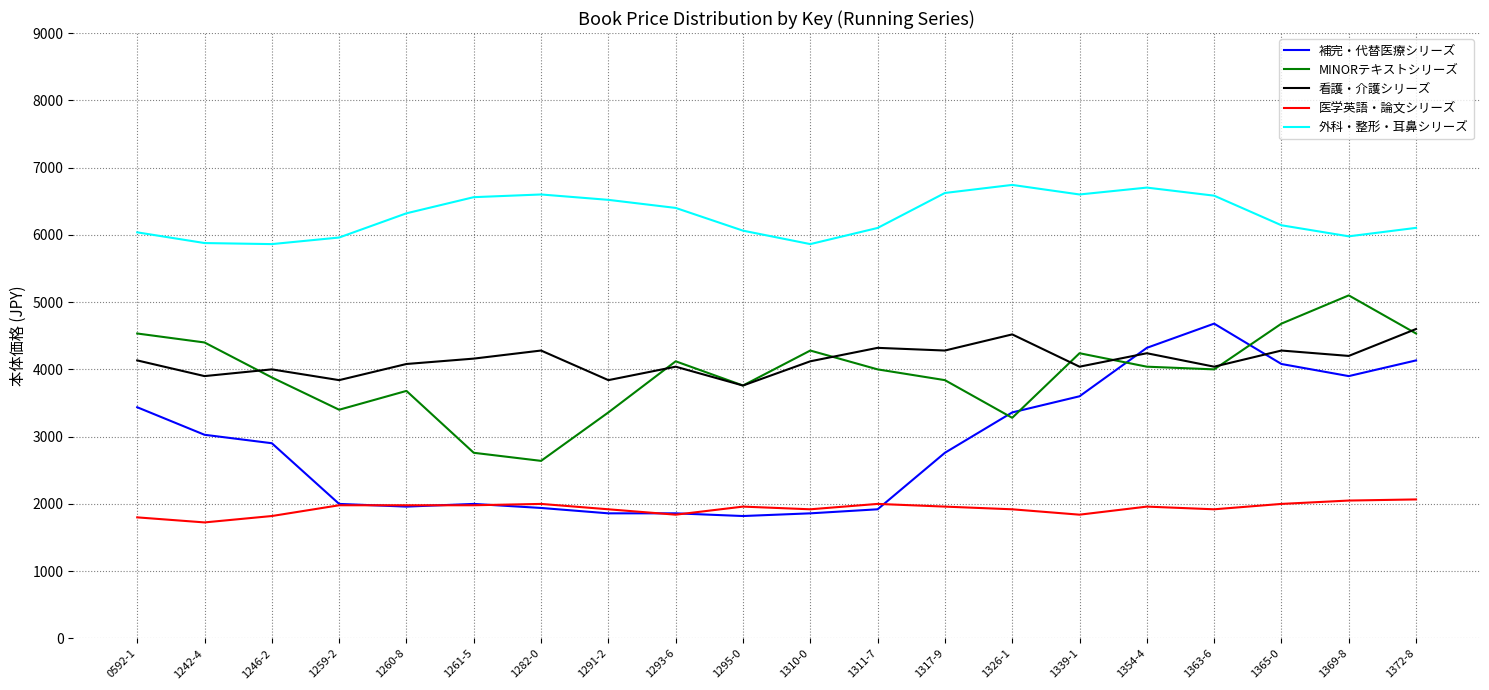

What is the difference between the maximum and second lowest values in the 看護・介護シリーズ series?

760.0